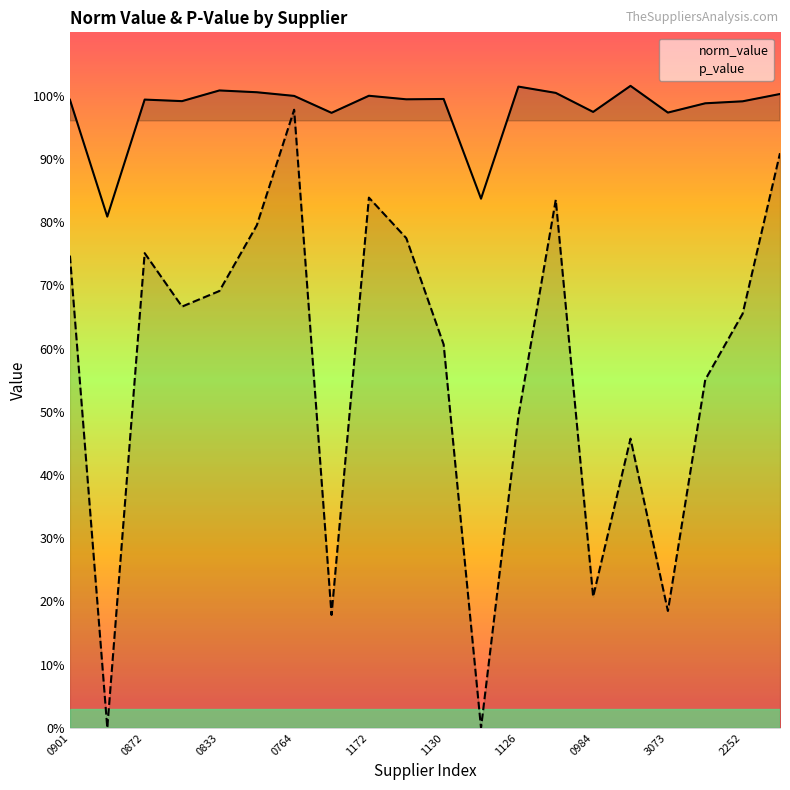

True or false: p_value and norm_value intersect in this chart.

False